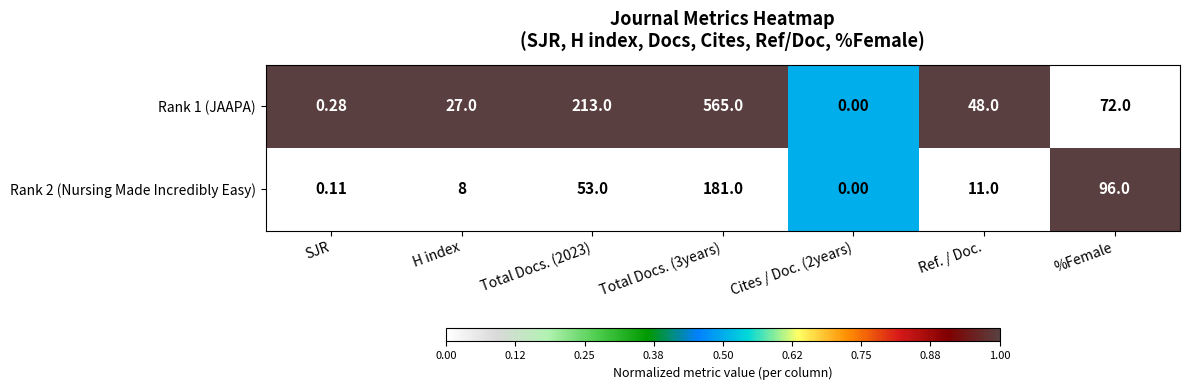

Rank the series at Total Docs. (3years) from lowest to highest value.

Rank 2 (Nursing Made Incredibly Easy), Rank 1 (JAAPA)